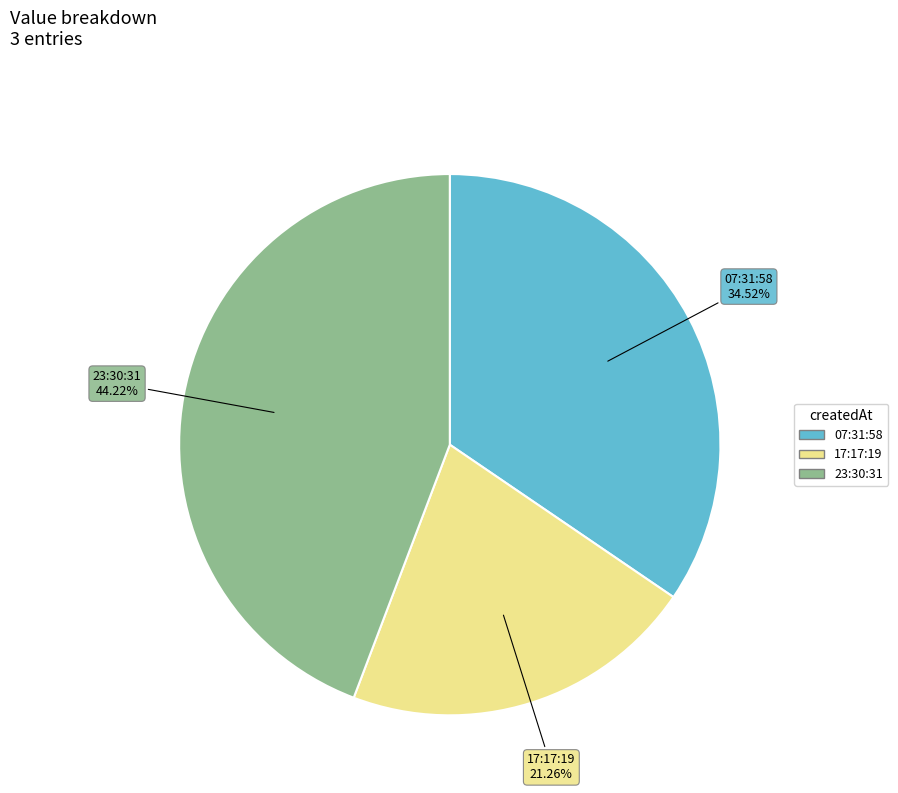

Approximately how many times larger is the value at 17:17:19 compared to 07:31:58?

0.6